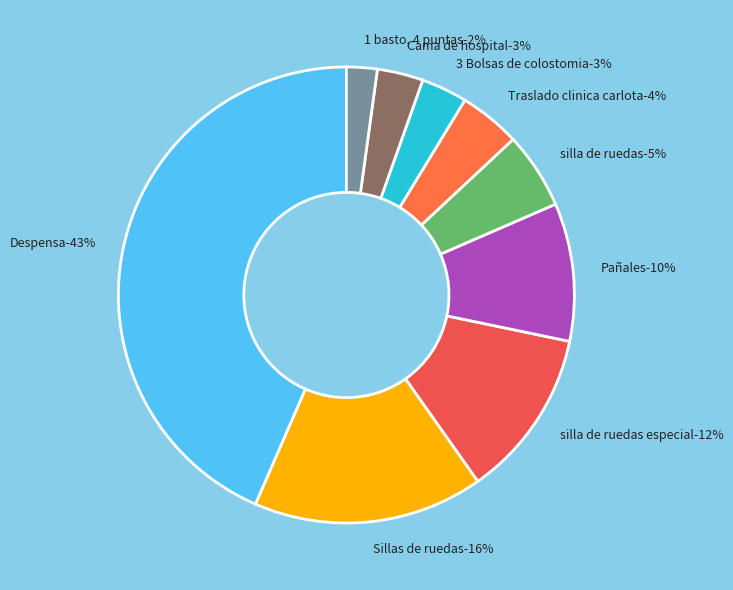

Is it true that 1 basto, 4 puntas is 2% of the pie?

True